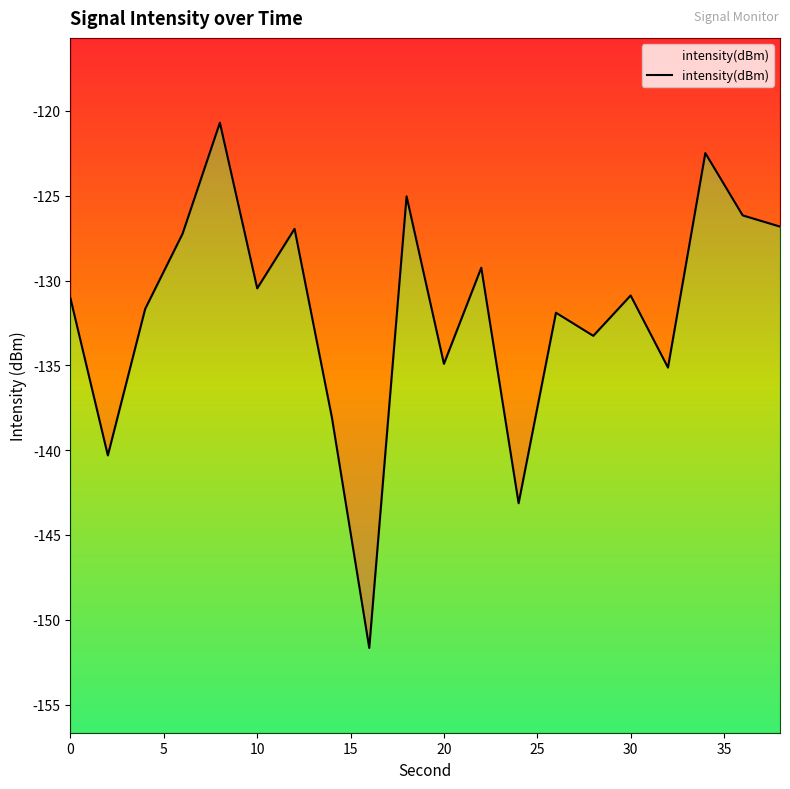

What is the minimum value shown in the chart?

-151.7